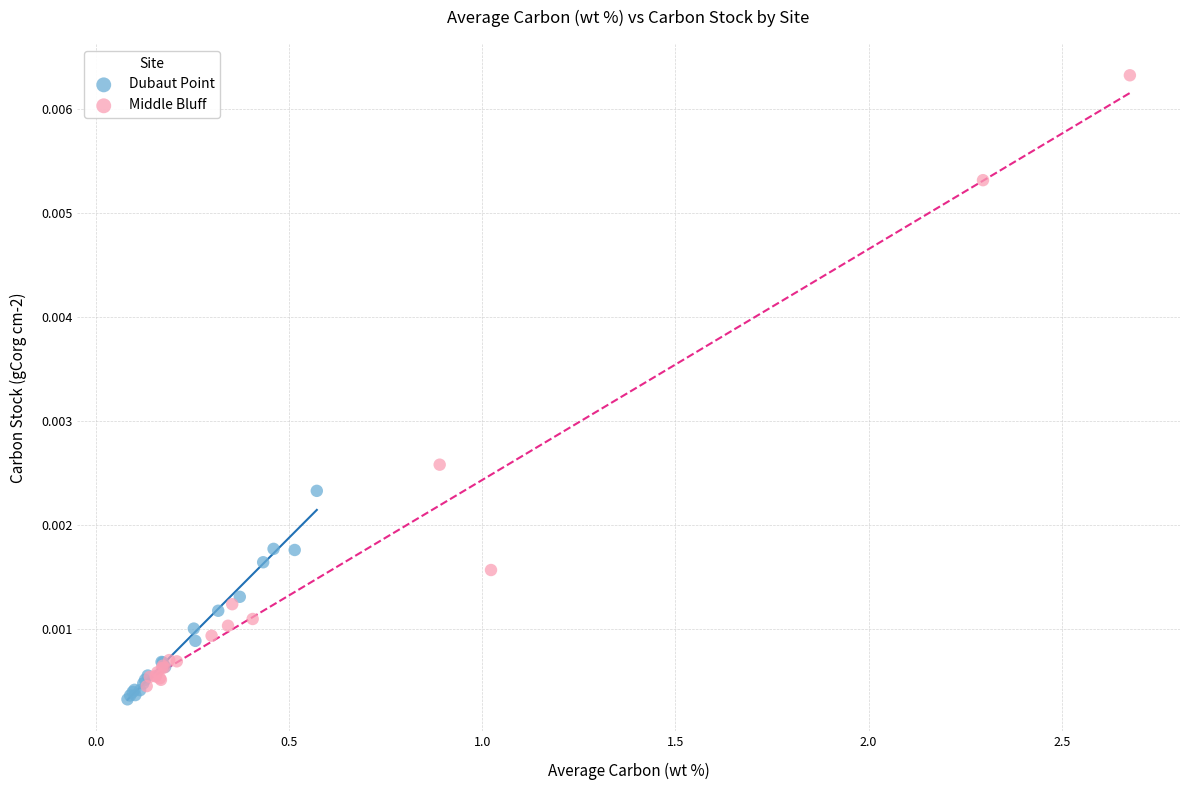

Which series has the widest spread of Y values?

Middle Bluff